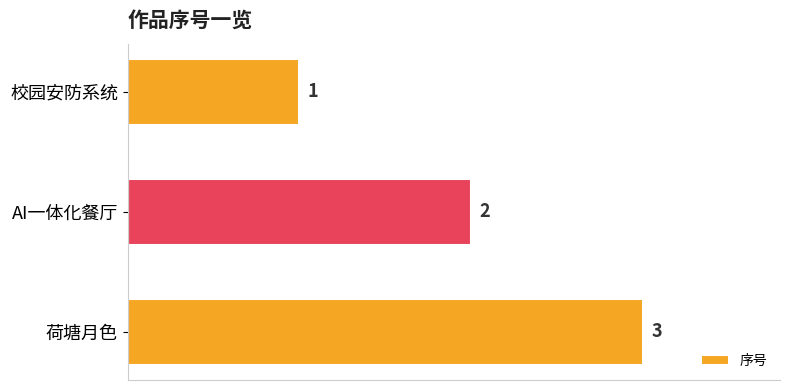

What position from the bottom is 荷塘月色?

1